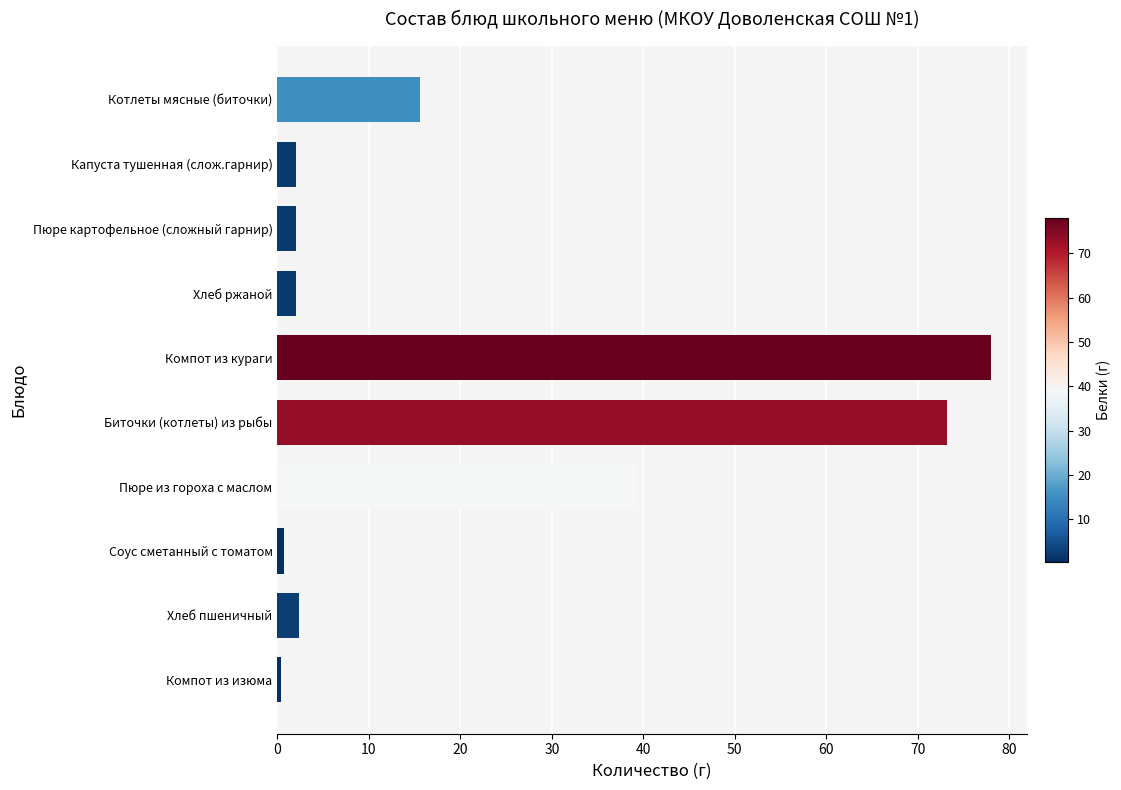

What is the minimum value shown in the chart?

0.4